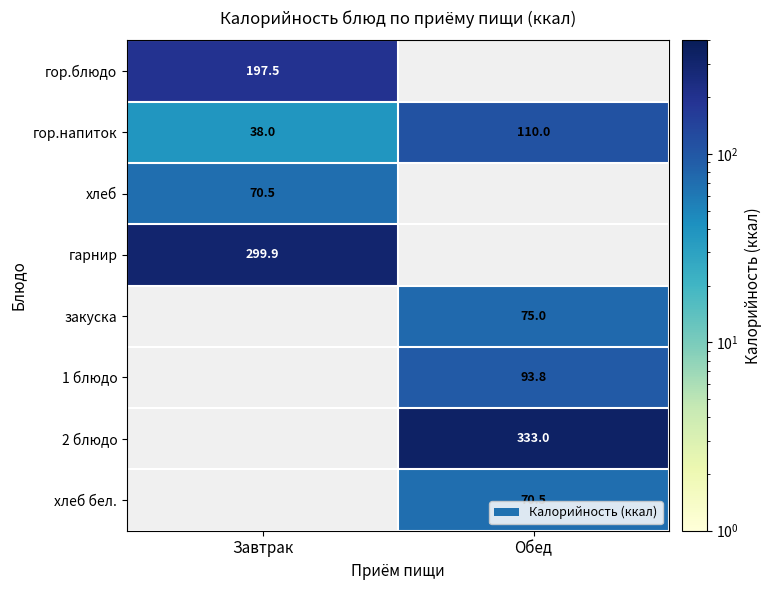

Where is гор.напиток nearest to the value 74?

Завтрак